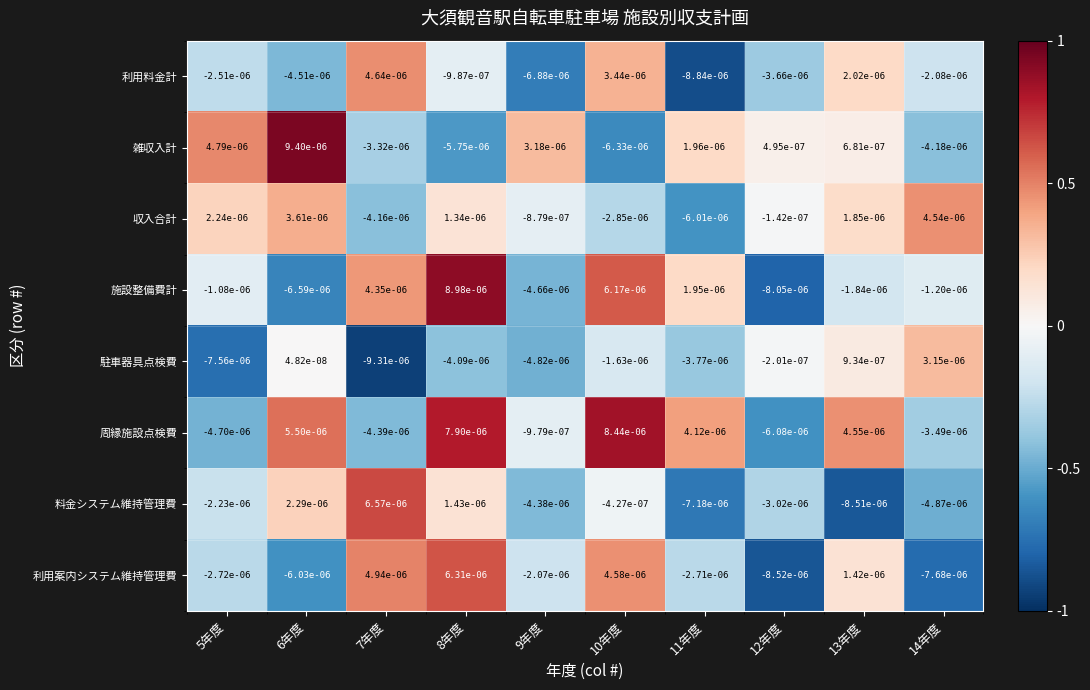

How many distinct data groups are displayed?

8